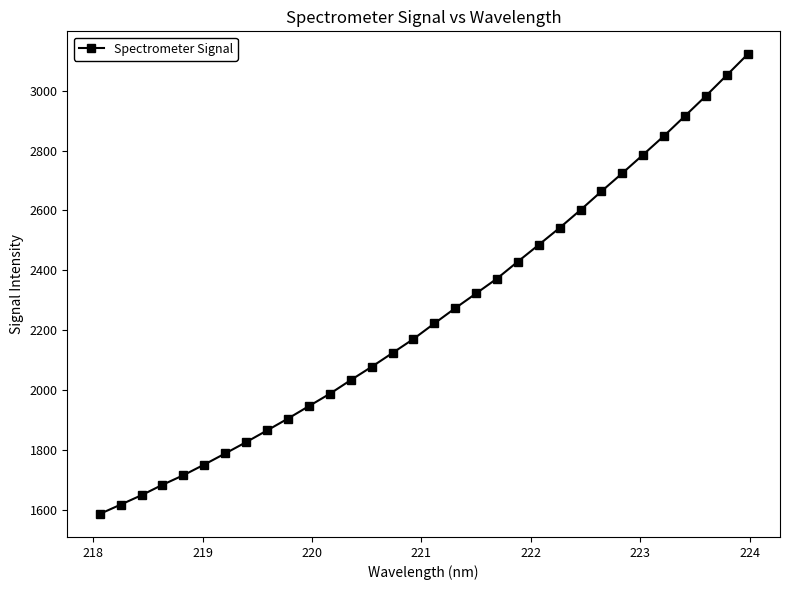

What is the value of the 22nd point from the left?

2485.6